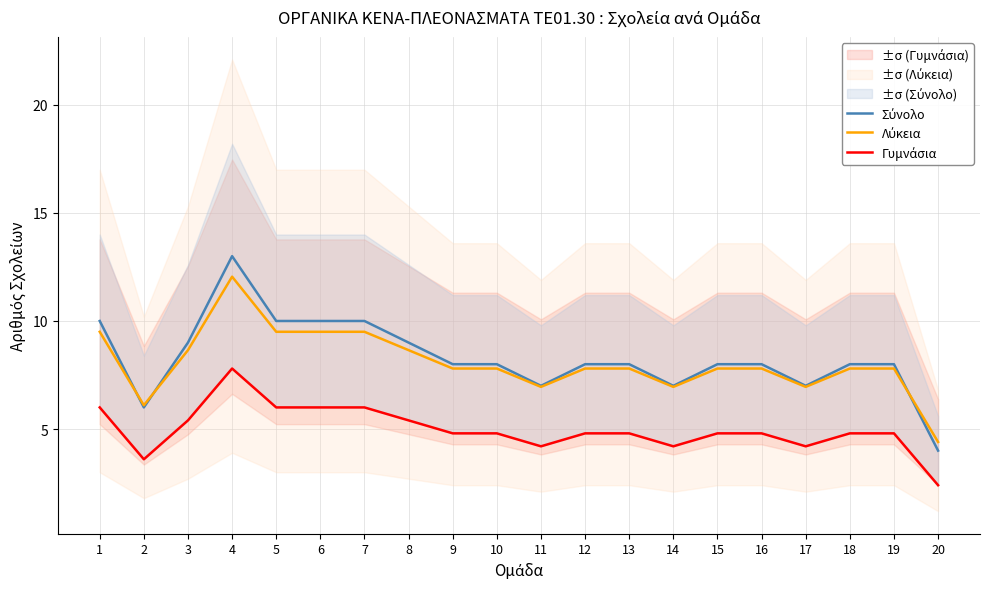

Which series ends up on top after the final intersection of Σύνολο and Λύκεια?

Λύκεια